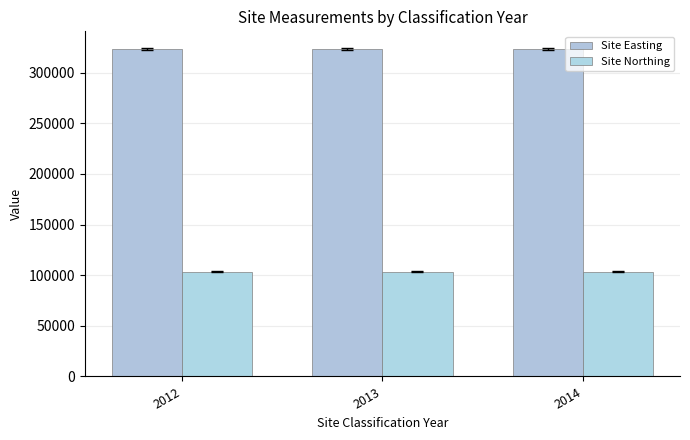

Which series has the widest spread of values?

Site Easting